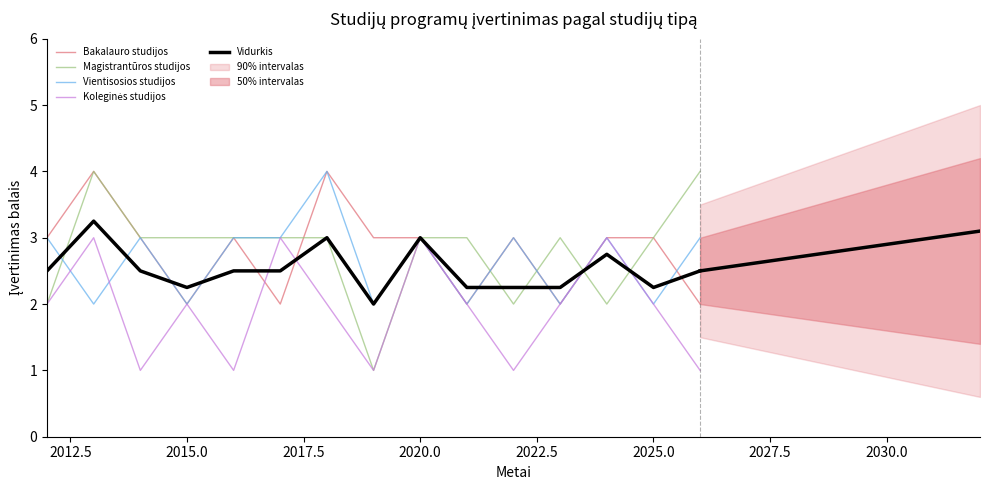

Count the Koleginės studijos values in the range 1 to 3.

15